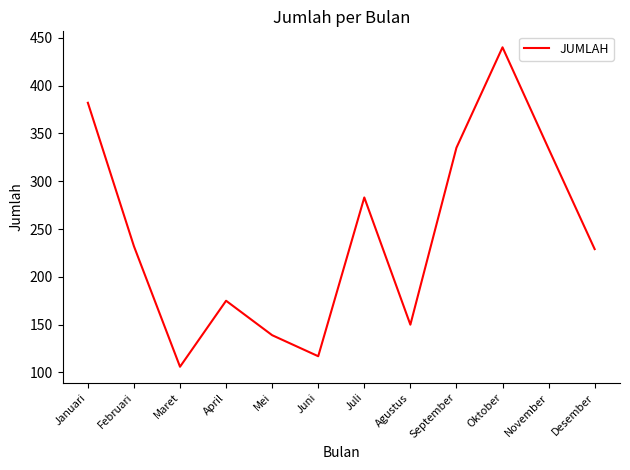

Is it true that the value at Maret is 139?

False